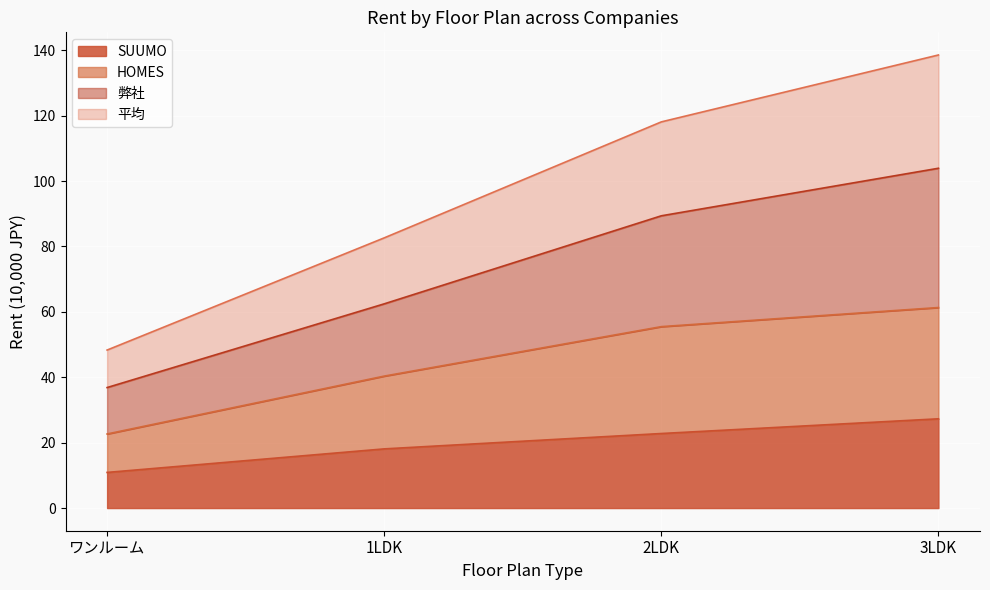

The value of 平均 at 3LDK is 181.1. True or false?

False